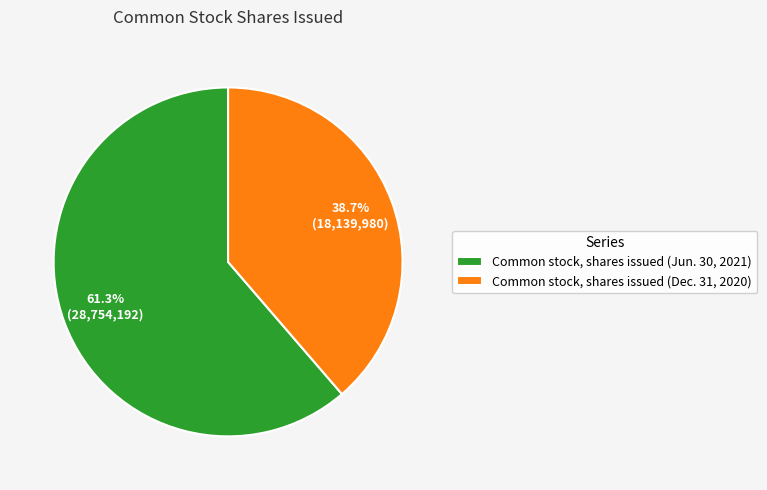

Does Common stock, shares issued (Jun. 30, 2021) account for over 50% of the chart?

Yes